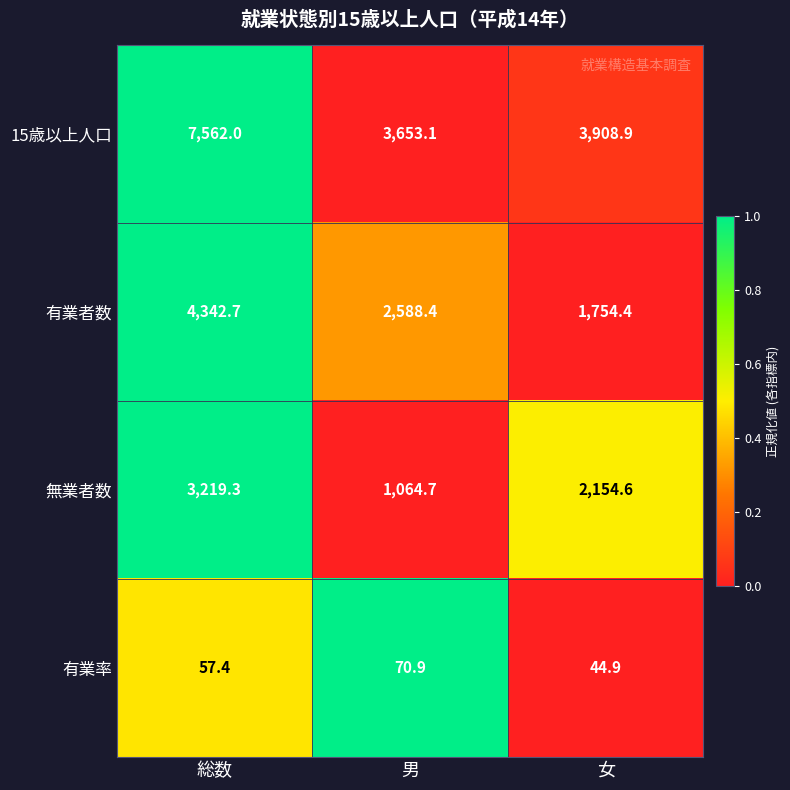

Which series has the largest range (max minus min)?

15歳以上人口